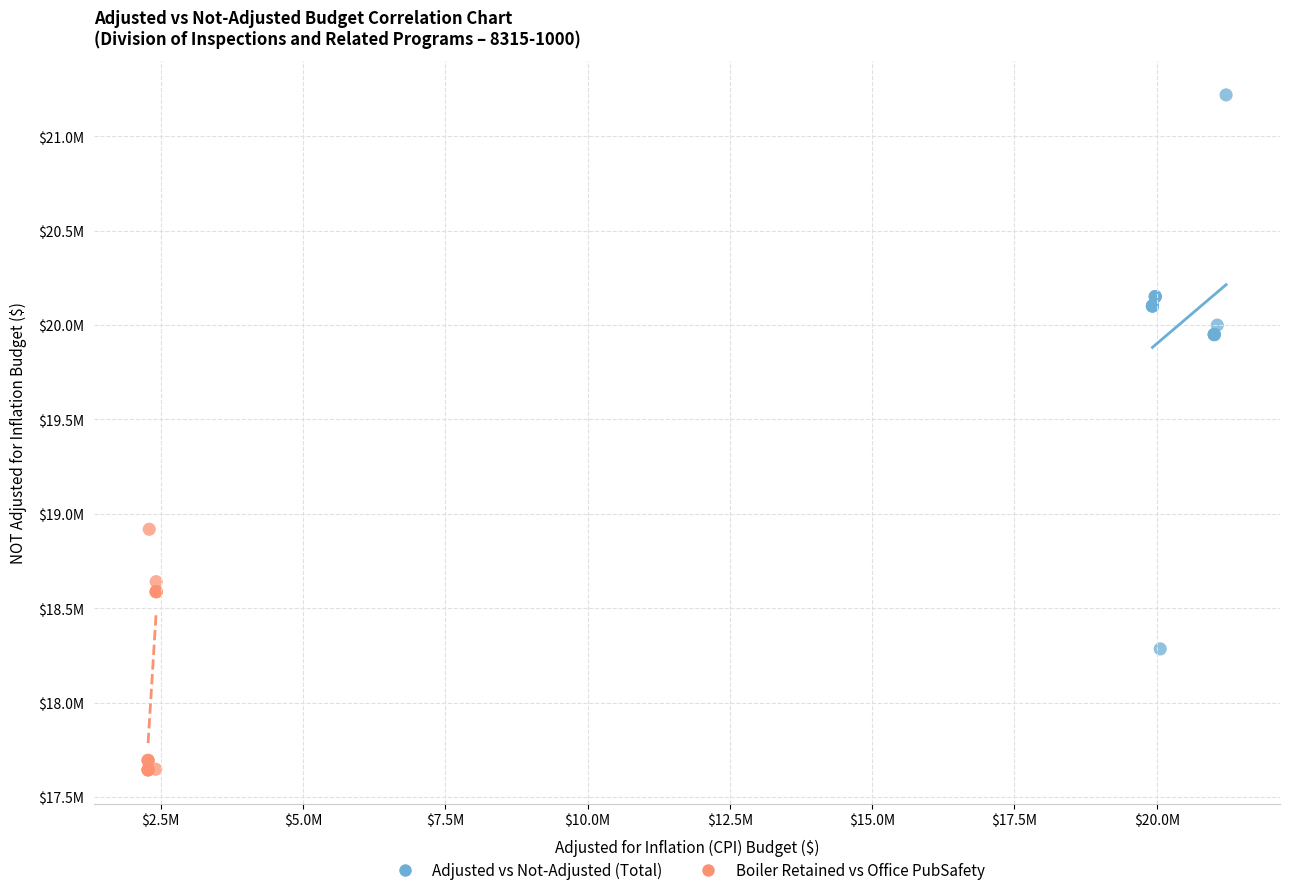

Which series contains the lowest Y value?

Boiler Retained vs Office PubSafety